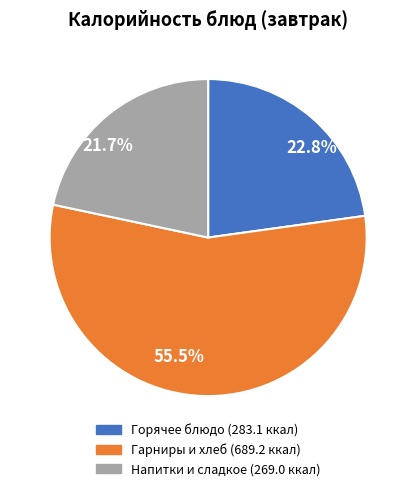

What is the ratio of the value at 21.7% to the value at 22.8%?

1.0